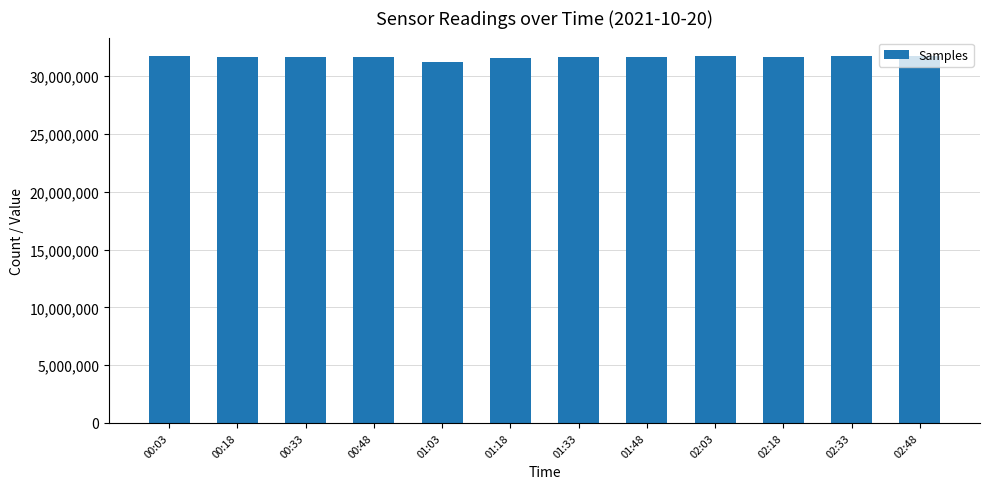

How many categories are shown in the chart?

12